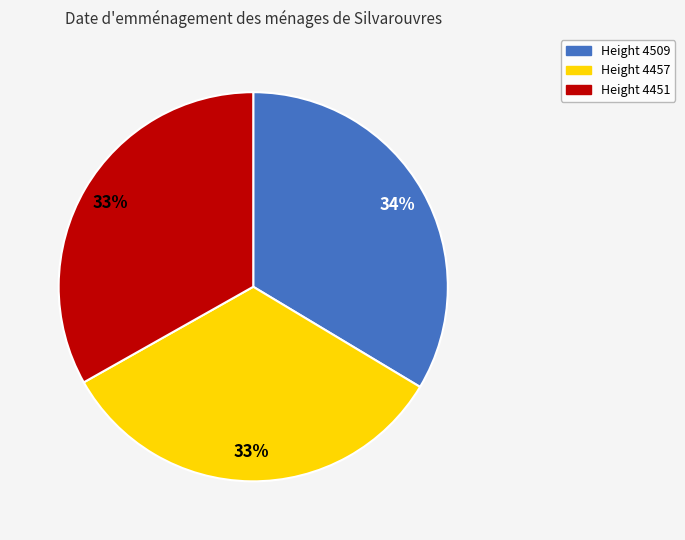

Count the number of slices in the pie.

3